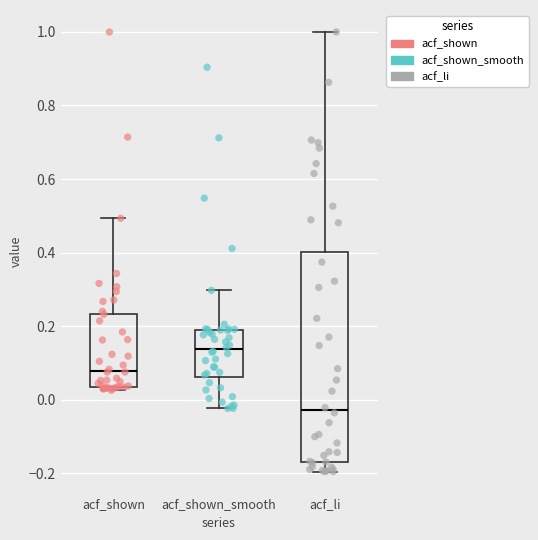

Reading left to right, transcribe this box plot: for each box, give where its median line is, the range the box spans, and where its two whiskers end, as read against the y-axis. The values are not printed on the chart, so give them approximately, as read against the axis.

acf_shown: median 0.08, box 0.04 to 0.24, whiskers 0.02 to 0.50
acf_shown_smooth: median 0.14, box 0.06 to 0.18, whiskers -0.02 to 0.30
acf_li: median -0.02, box -0.18 to 0.40, whiskers -0.20 to 1.00